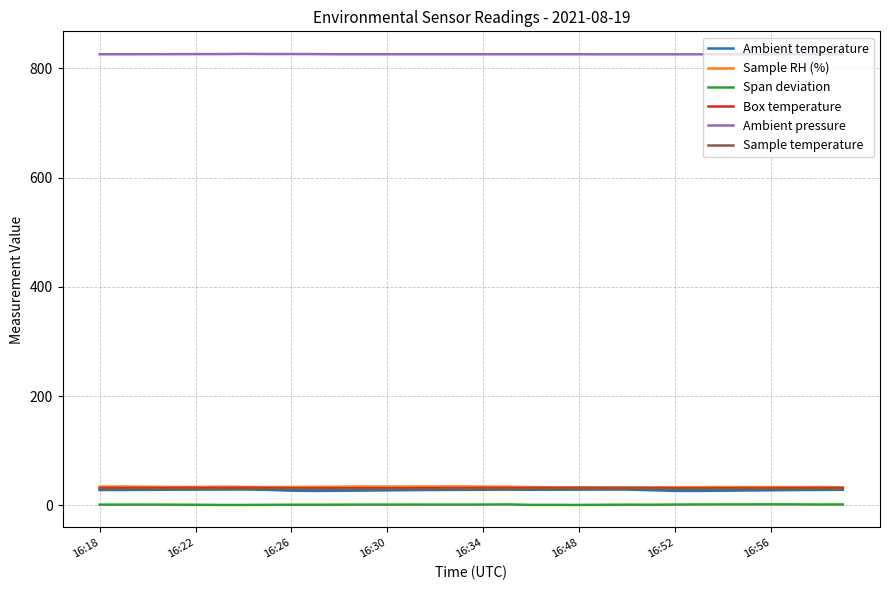

How many lines are shown in the chart?

6